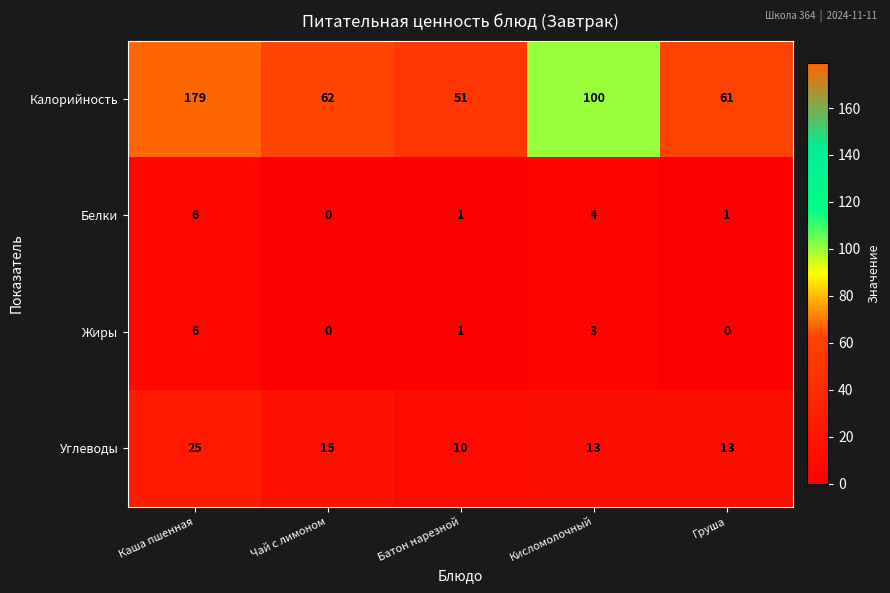

What is the total value across all series at Груша?

75